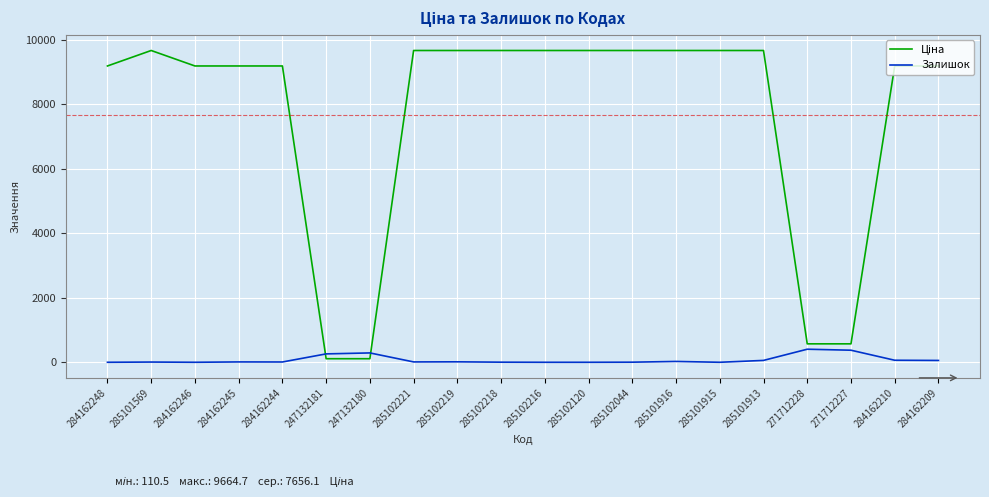

What is the difference between the highest and lowest values at 284162246?

9185.1